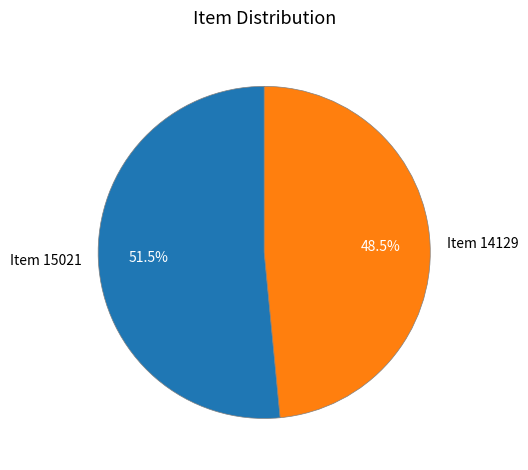

How many slices are in this pie chart?

2